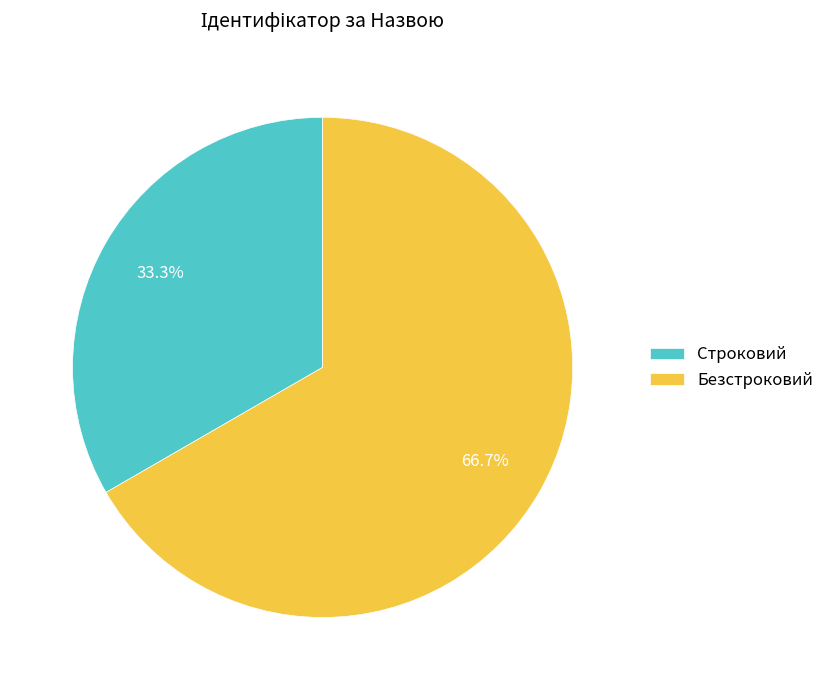

To the nearest percent, what portion does Строковий represent?

33%